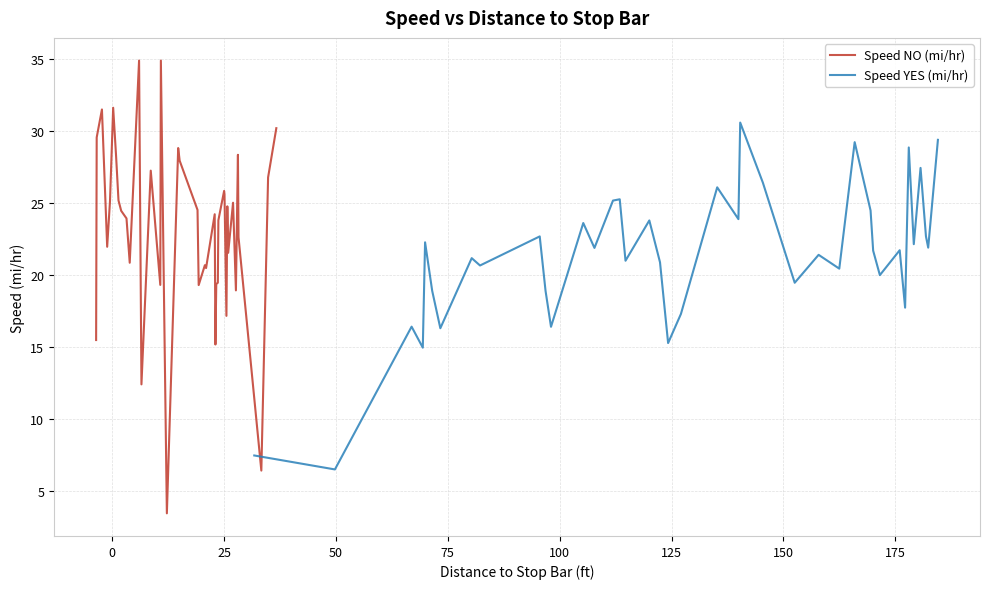

True or false: Speed NO (mi/hr) has more than 1 interior local peaks.

True